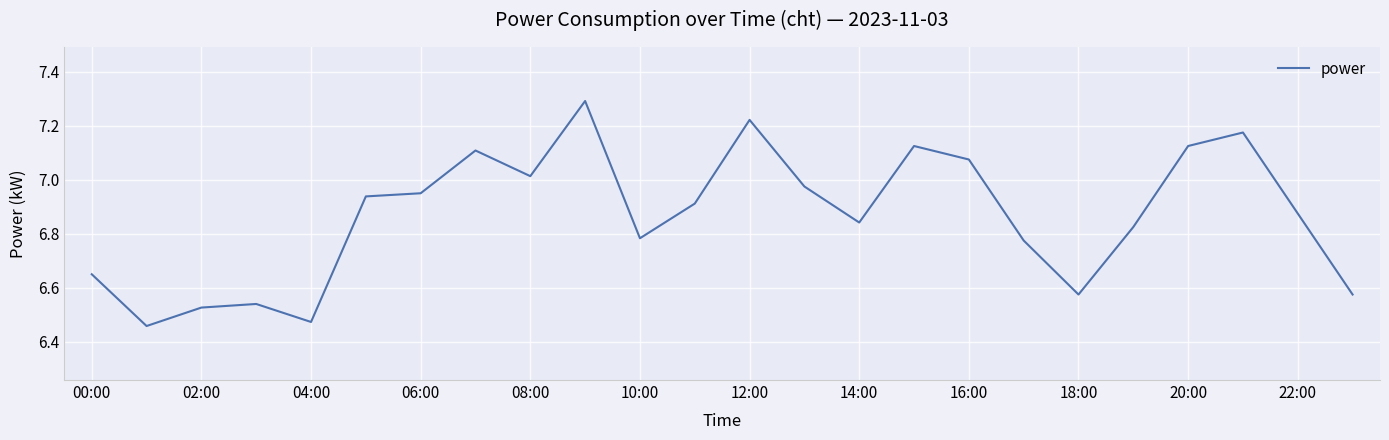

Does the chart display data point markers on the line(s)?

No